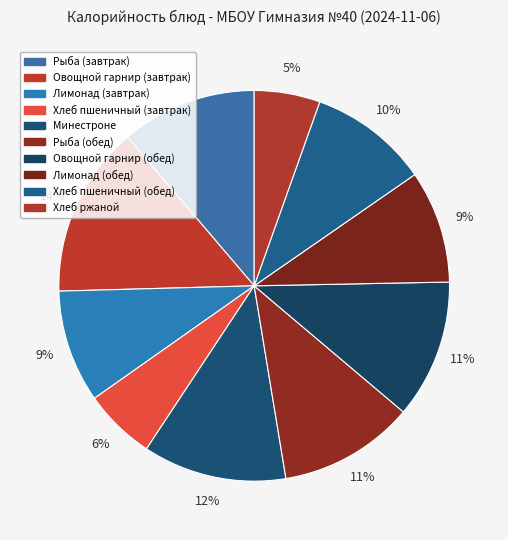

Which category has the smallest portion of the pie?

Хлеб ржаной